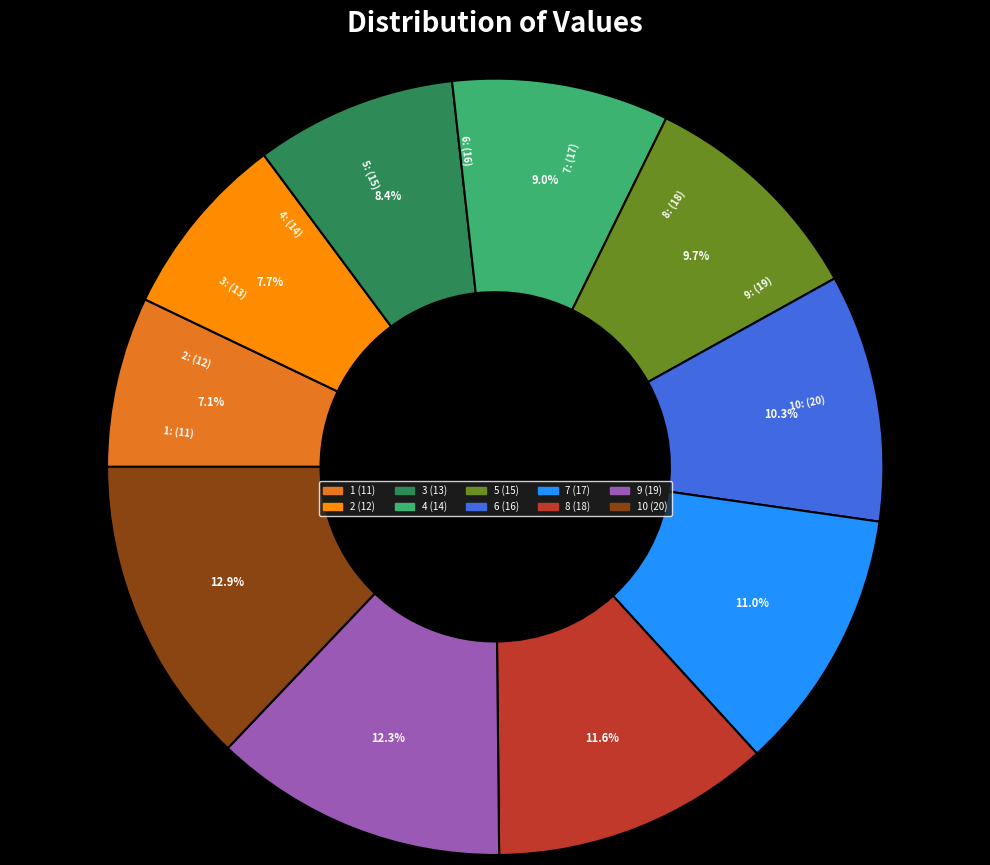

Is there any slice that represents more than half of the pie?

No